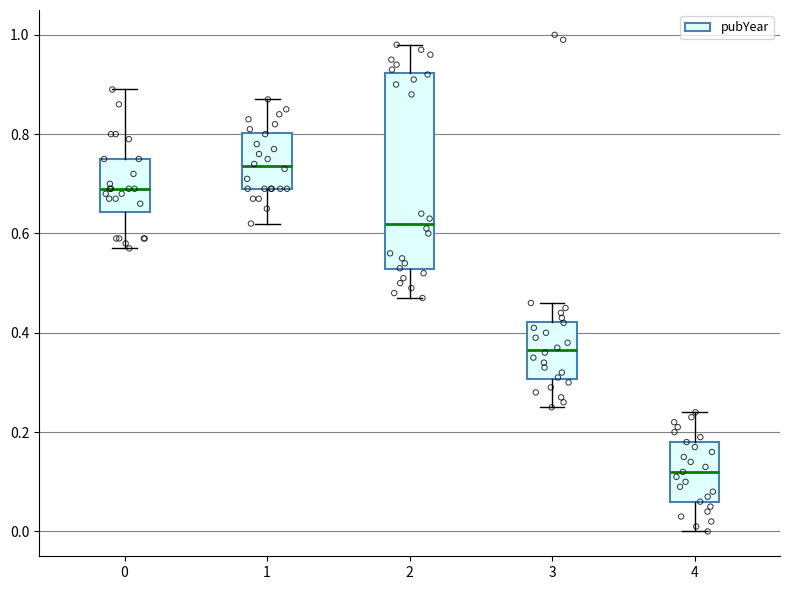

Where is the upper edge of the box at x = 3 on the y-axis? The values are not printed on the chart, so give them approximately, as read against the axis.

0.42